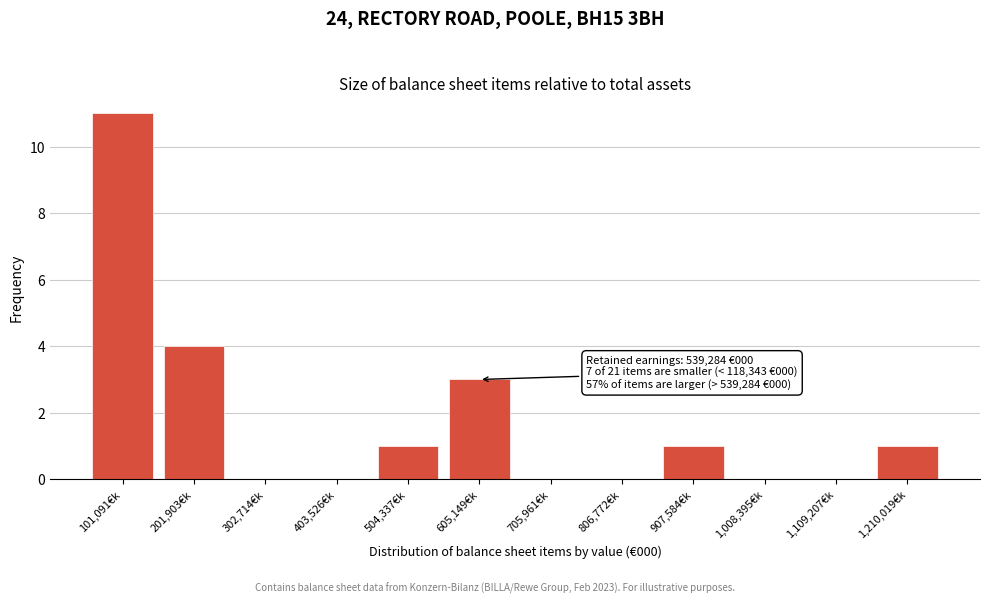

Reading left to right, transcribe all the data shown in this chart.

101,091€k=11	201,903€k=4	302,714€k=0	403,526€k=0	504,337€k=1	605,149€k=3	705,961€k=0	806,772€k=0	907,584€k=1	1,008,395€k=0	1,109,207€k=0	1,210,019€k=1